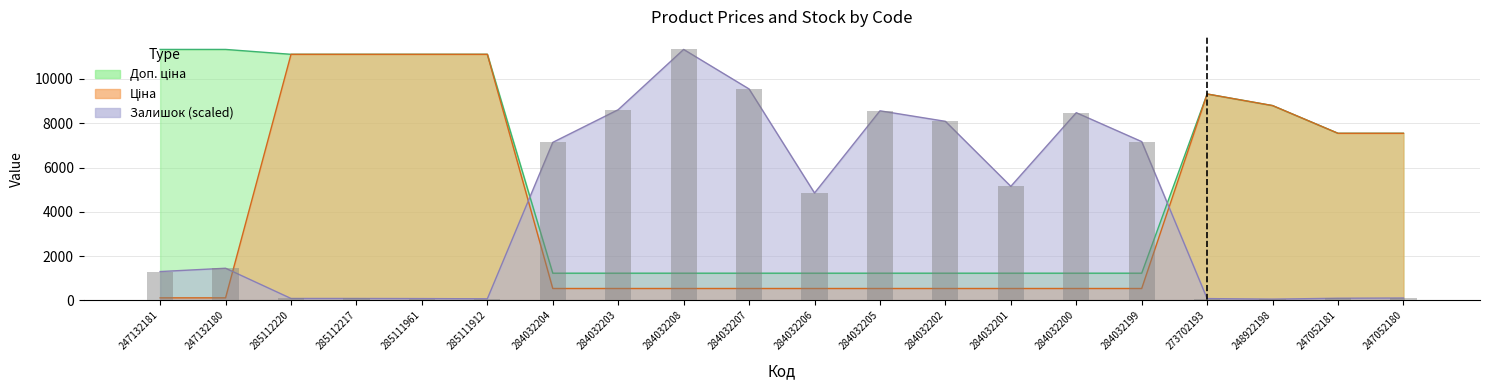

At which label is Залишок closest to 5694?

284032201